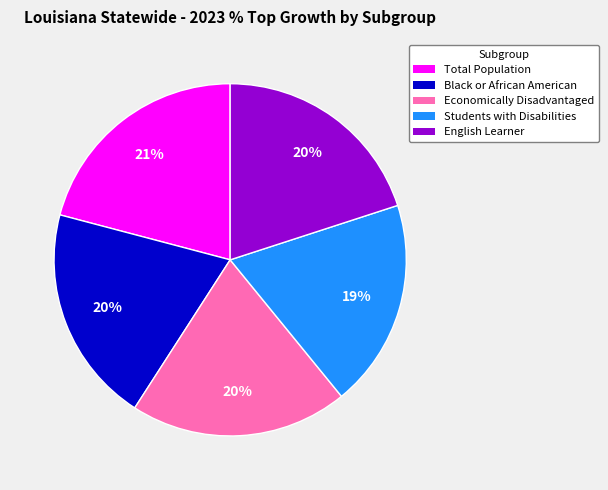

To the nearest percent, what portion does English Learner represent?

20%